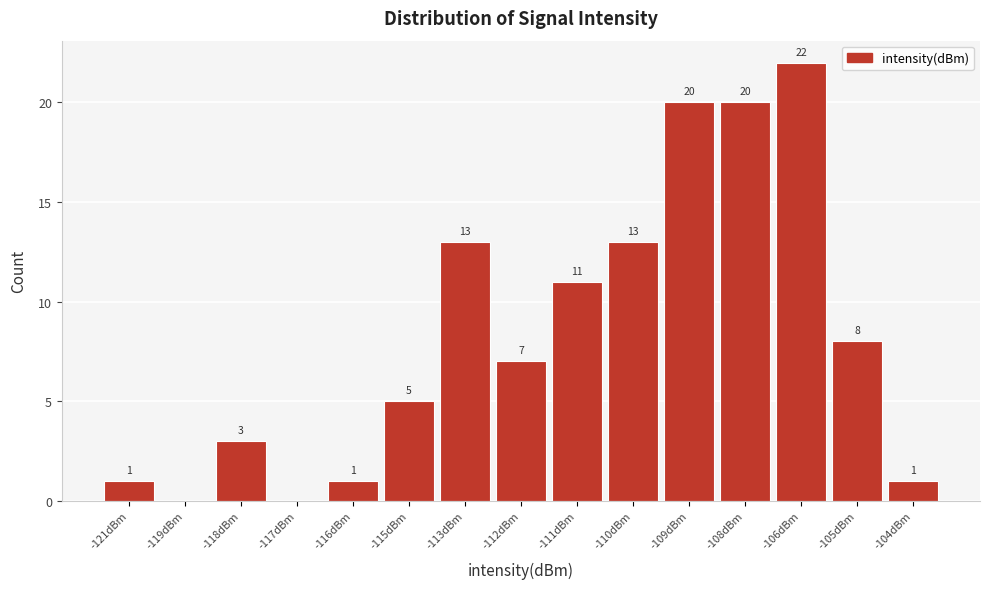

Reading left to right, list all the values displayed in this chart.

-121dBm=1	-119dBm=0	-118dBm=3	-117dBm=0	-116dBm=1	-115dBm=5	-113dBm=13	-112dBm=7	-111dBm=11	-110dBm=13	-109dBm=20	-108dBm=20	-106dBm=22	-105dBm=8	-104dBm=1